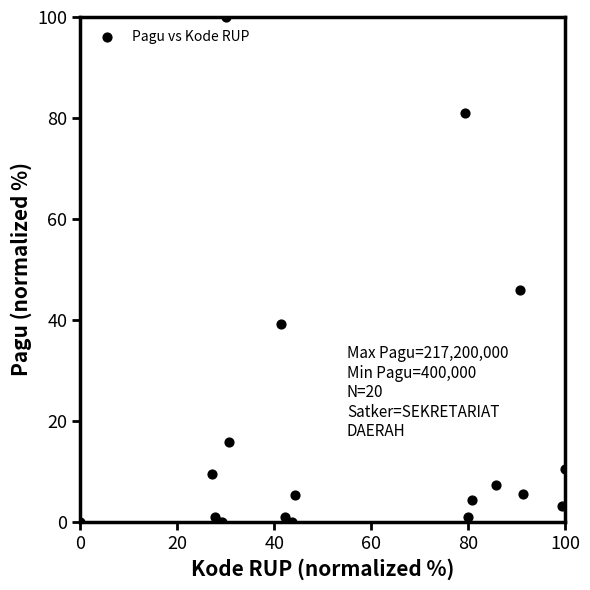

What Y value in the scatter plot is closest to 50?

45.9